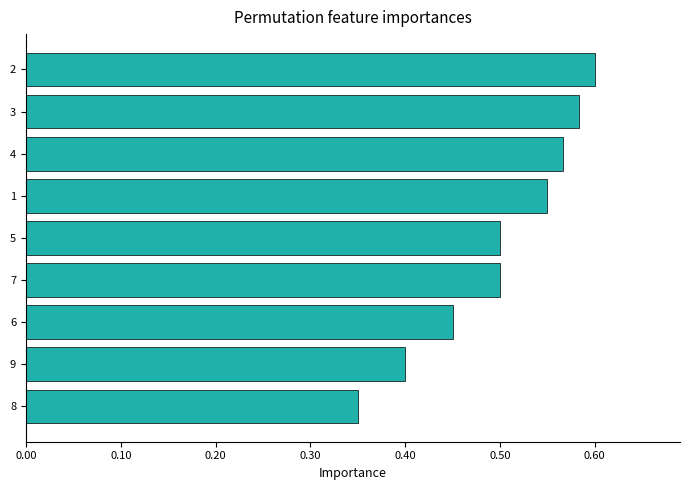

The value at 1 is 0.2. True or false?

False